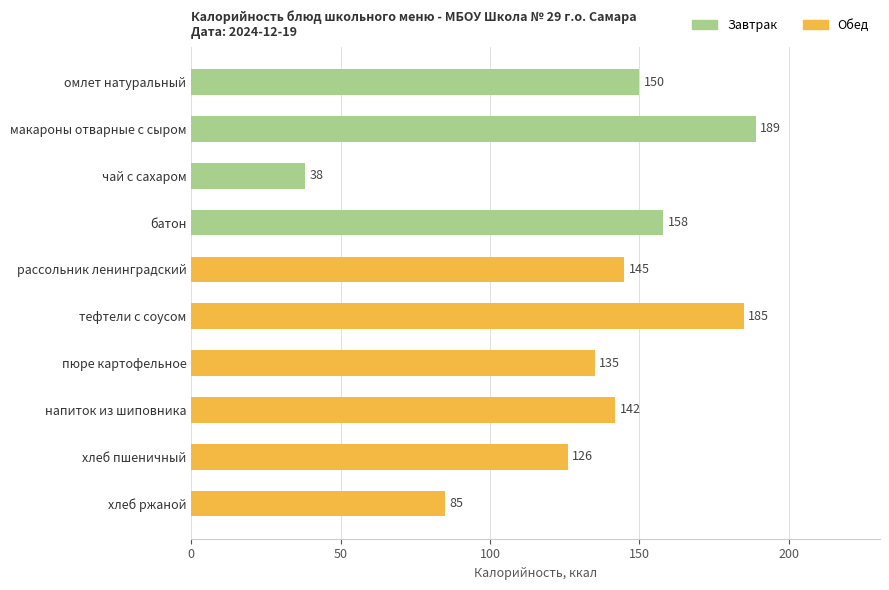

What is the maximum value shown in the chart?

189